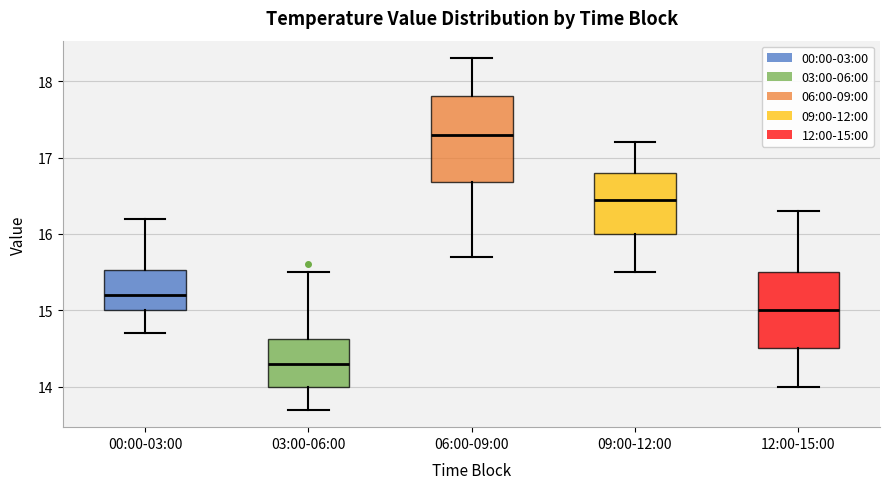

Reading left to right, read every box against the y-axis: the position of its median line, the range the box covers, and the ends of its whiskers. The values are not printed on the chart, so give them approximately, as read against the axis.

00:00-03:00: median 15.2, box 15.0 to 15.5, whiskers 14.7 to 16.2
03:00-06:00: median 14.3, box 14.0 to 14.6, whiskers 13.7 to 15.5
06:00-09:00: median 17.3, box 16.7 to 17.8, whiskers 15.7 to 18.3
09:00-12:00: median 16.5, box 16.0 to 16.8, whiskers 15.5 to 17.2
12:00-15:00: median 15.0, box 14.5 to 15.5, whiskers 14.0 to 16.3